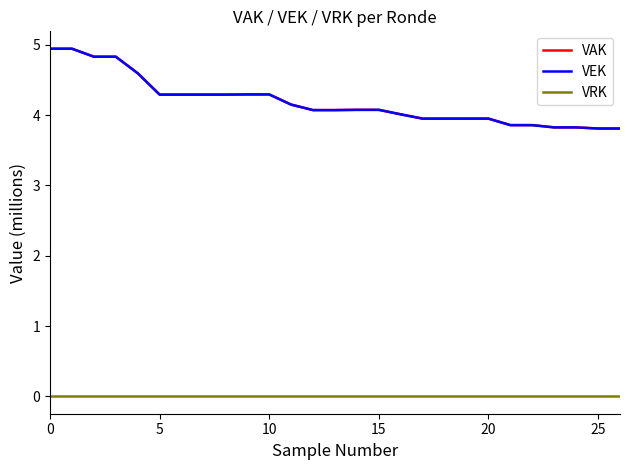

Which series has the largest range (max minus min)?

VAK